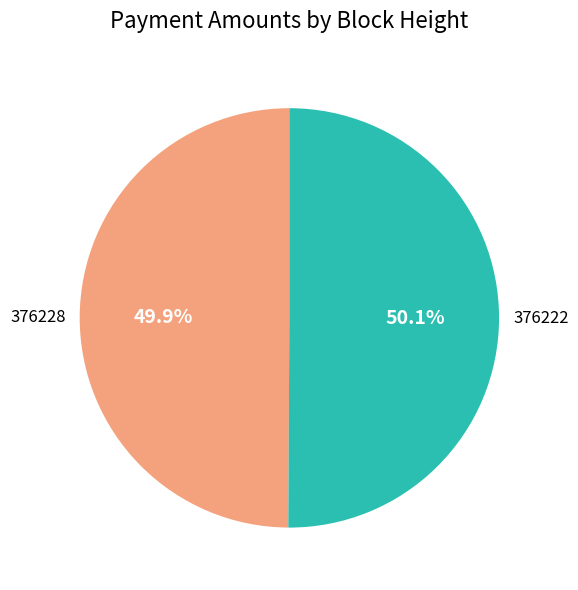

Is the sum of 376222 and 376228 greater than half?

Yes